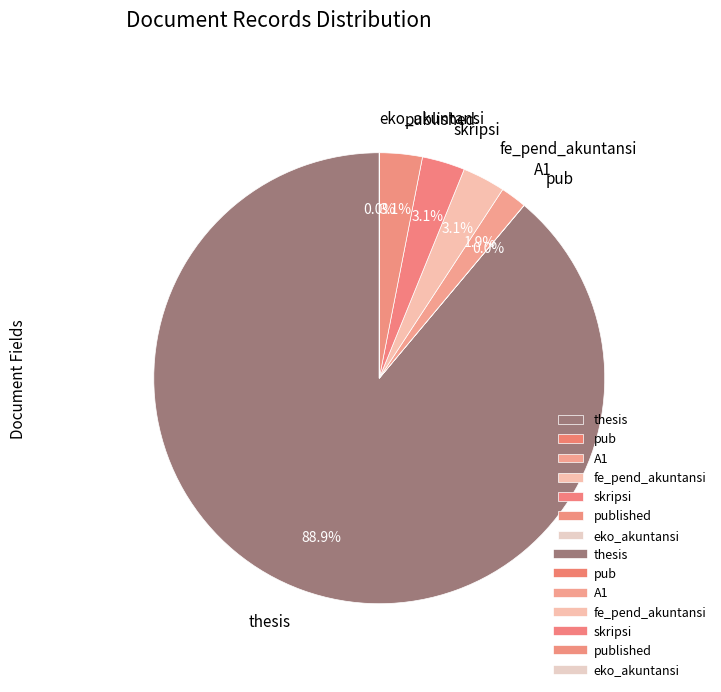

What percentage is NOT represented by A1?

98.1%